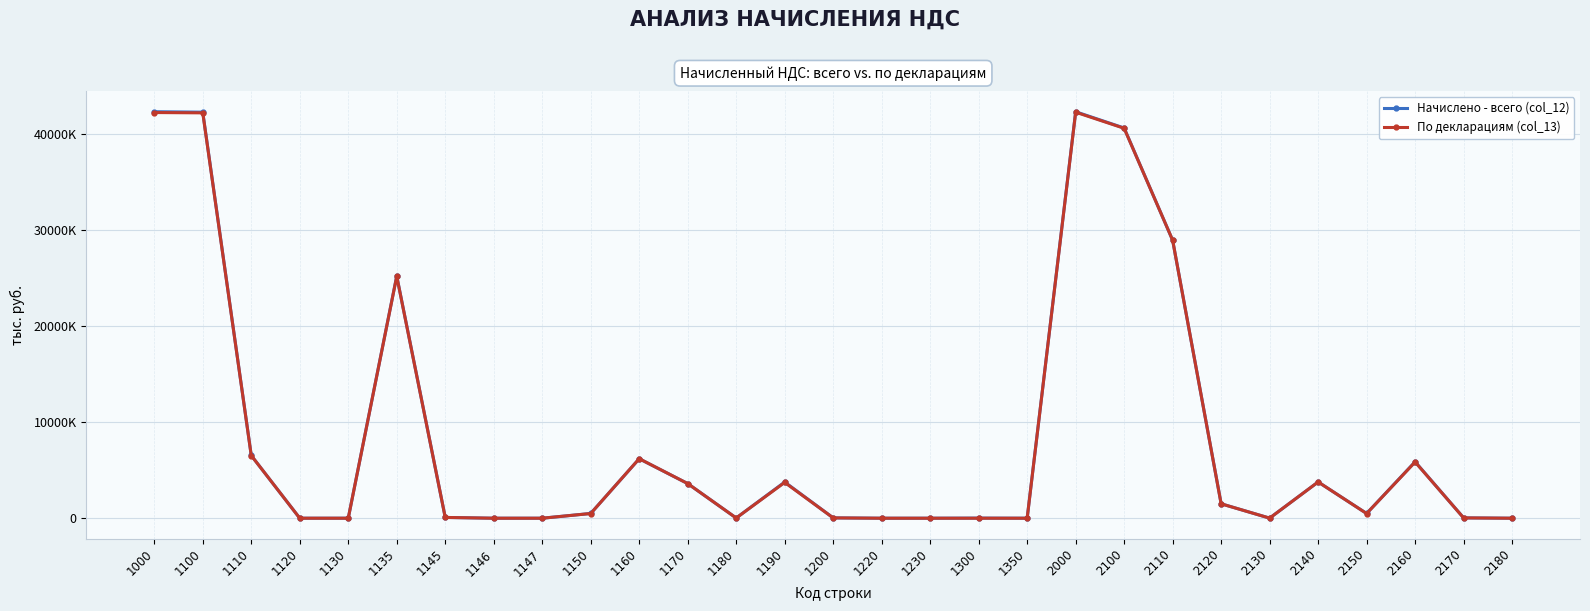

What is the difference between the highest and lowest values at 2110?

8318